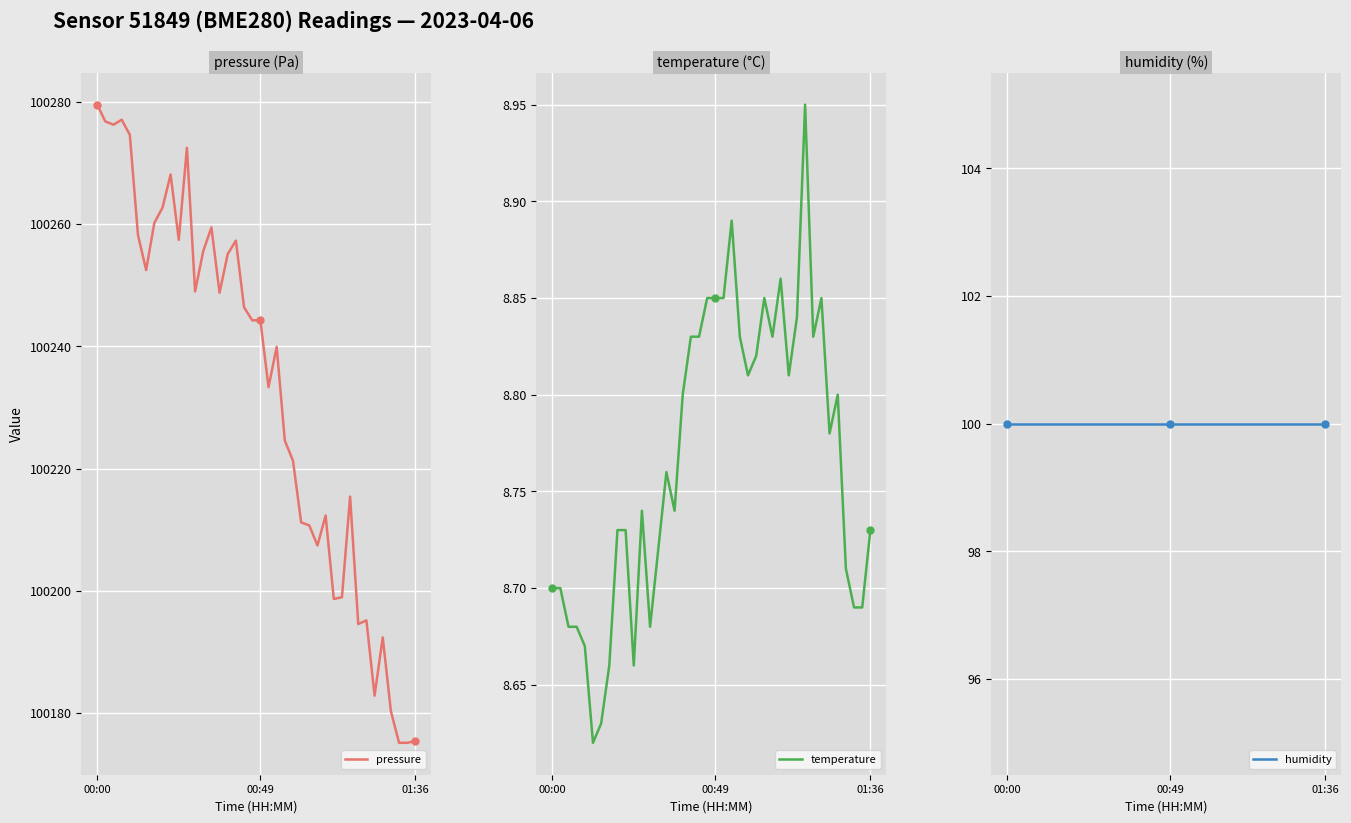

The value of temperature at 29 is 8.8. True or false?

True